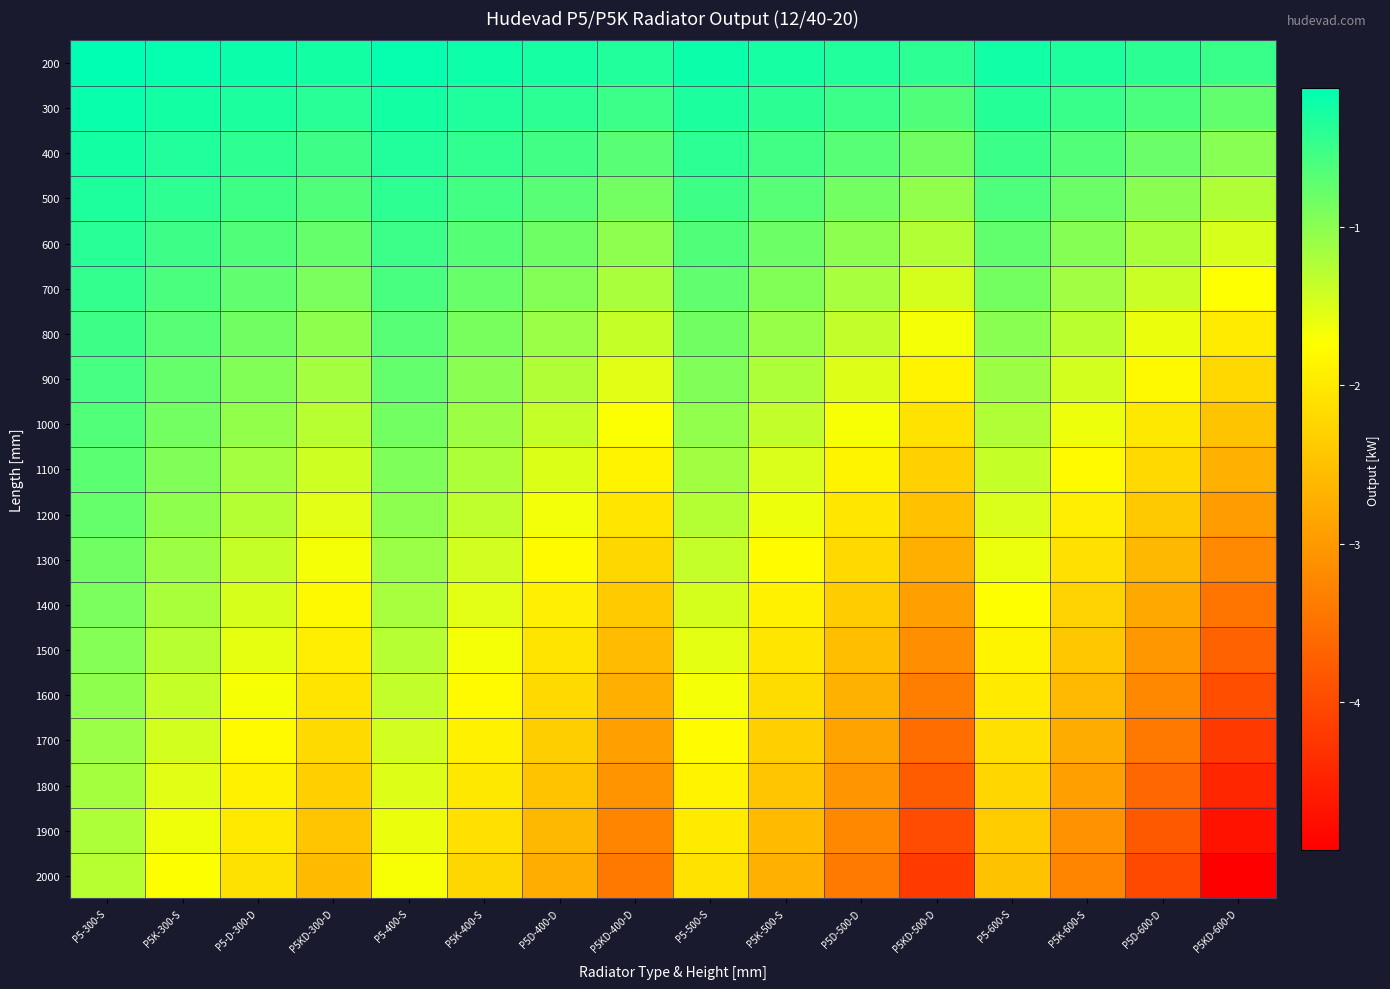

How many categories are shown in the chart?

16